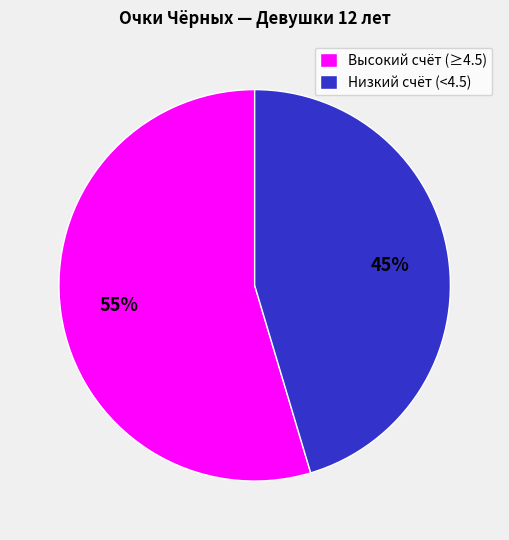

Count the number of slices in the pie.

2